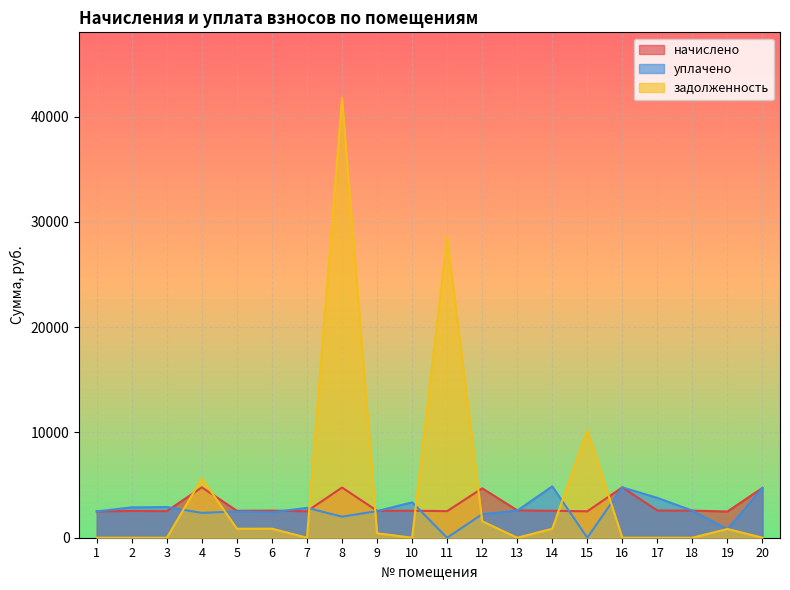

Reading right to left, what are all the values shown in this chart?

начислено: 20=4736.2	19=2492.3	18=2575.1	17=2583.4	16=4785.8	15=2508.8	14=2558.5	13=2599.9	12=4694.8	11=2525.4	10=2566.8	9=2558.5	8=4769.3	7=2508.8	6=2575.1	5=2558.5	4=4785.9	3=2525.4	2=2542.0	1=2500.6
уплачено: 20=4736.2	19=800.7	18=2575.1	17=3781.4	16=4785.8	15=0.0	14=4875.5	13=2570.0	12=2234.0	11=0.0	10=3360.4	9=2527.6	8=2000.0	7=2836.1	6=2419.6	5=2496.7	4=2360.0	3=2915.8	2=2882.9	1=2500.6
задолженность: 20=0.0	19=830.8	18=0.0	17=0.0	16=0.0	15=10199.0	14=852.8	13=0.0	12=1564.9	11=28590.7	10=0.0	9=426.4	8=41749.8	7=0.0	6=858.4	5=852.8	4=5639.7	3=0.0	2=0.0	1=0.0